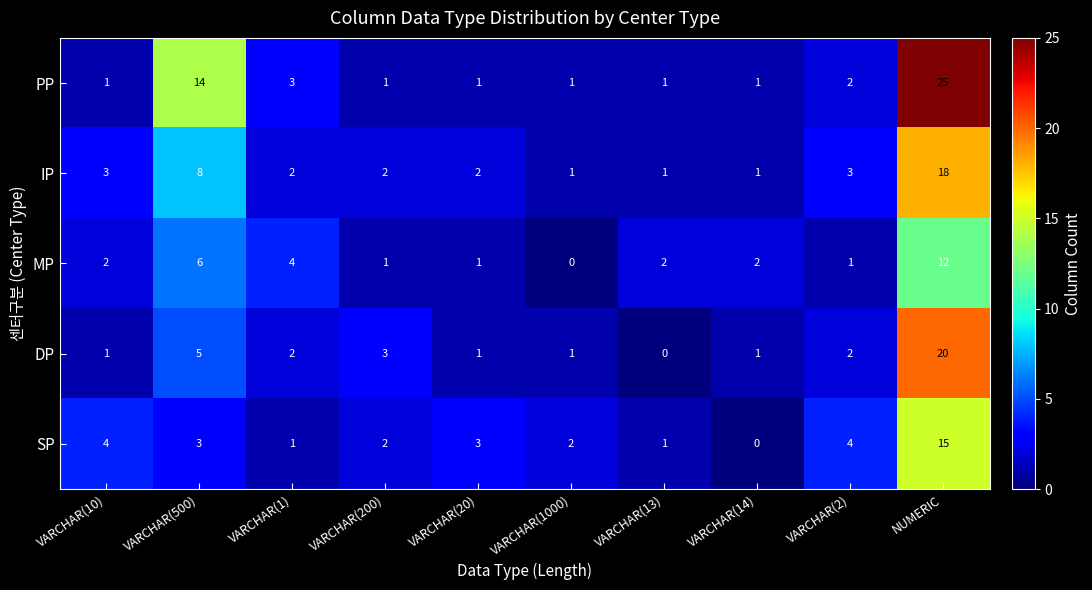

Which series has the largest range (max minus min)?

PP